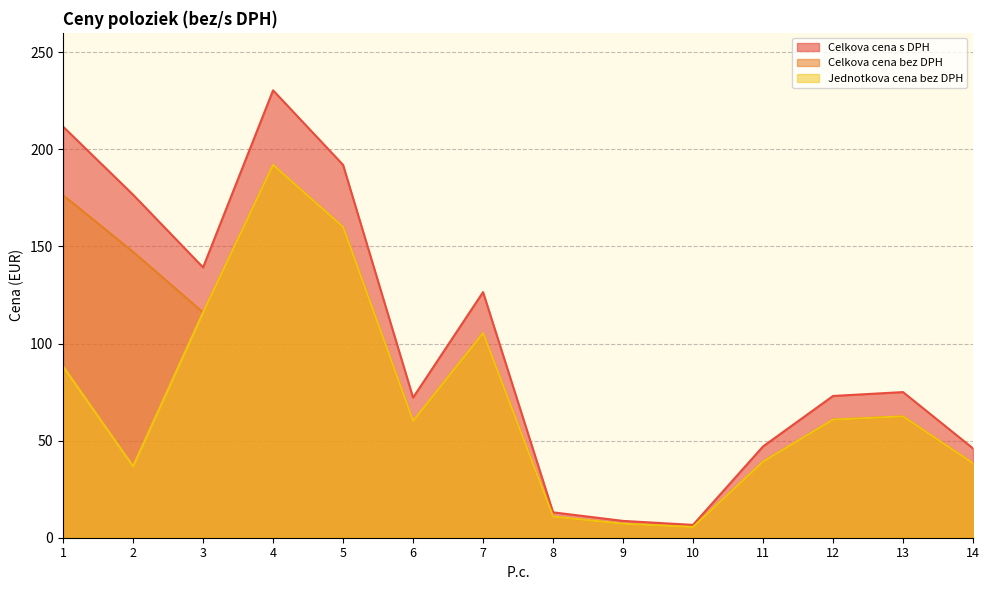

At which label does Jednotkova cena bez DPH reach its minimum?

10